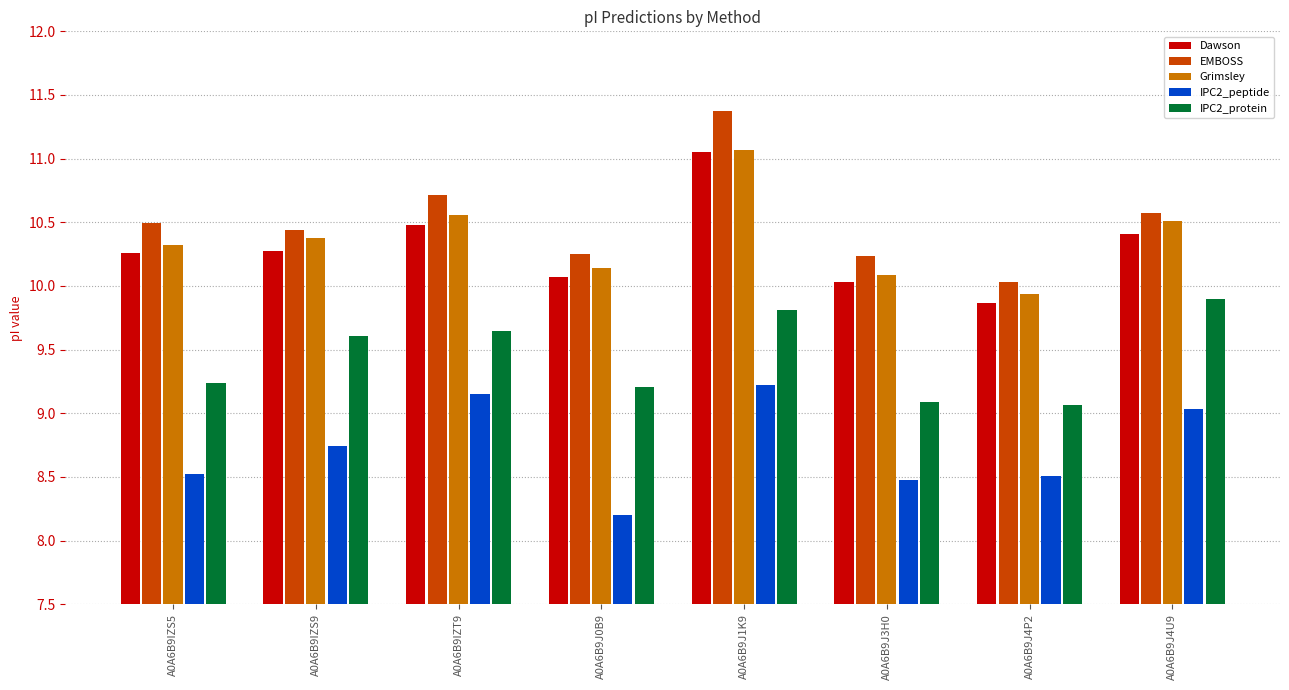

What is the approximate value of Grimsley at A0A6B9J3H0?

10.1